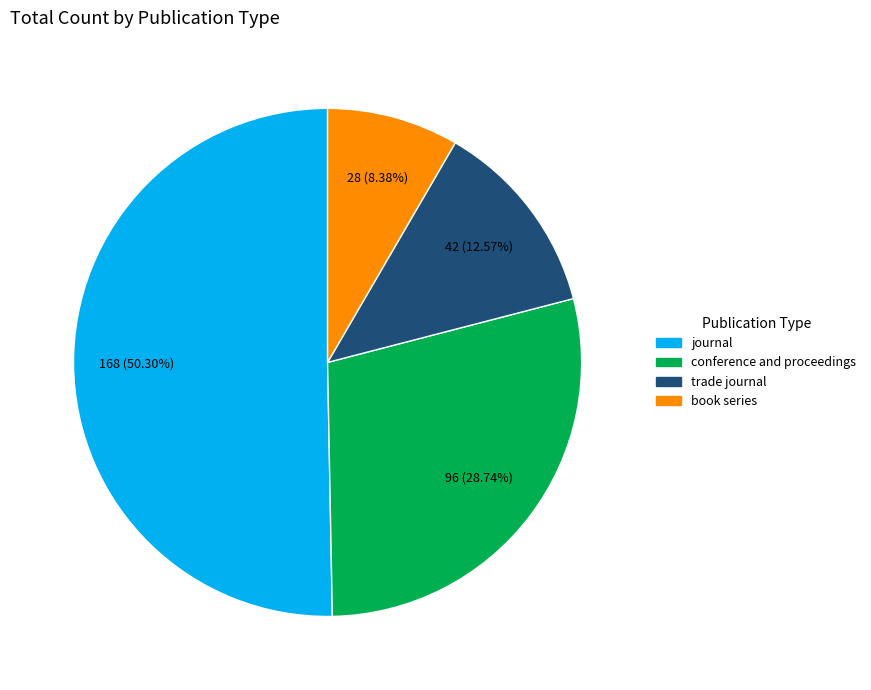

Is the sum of journal and trade journal greater than half?

Yes